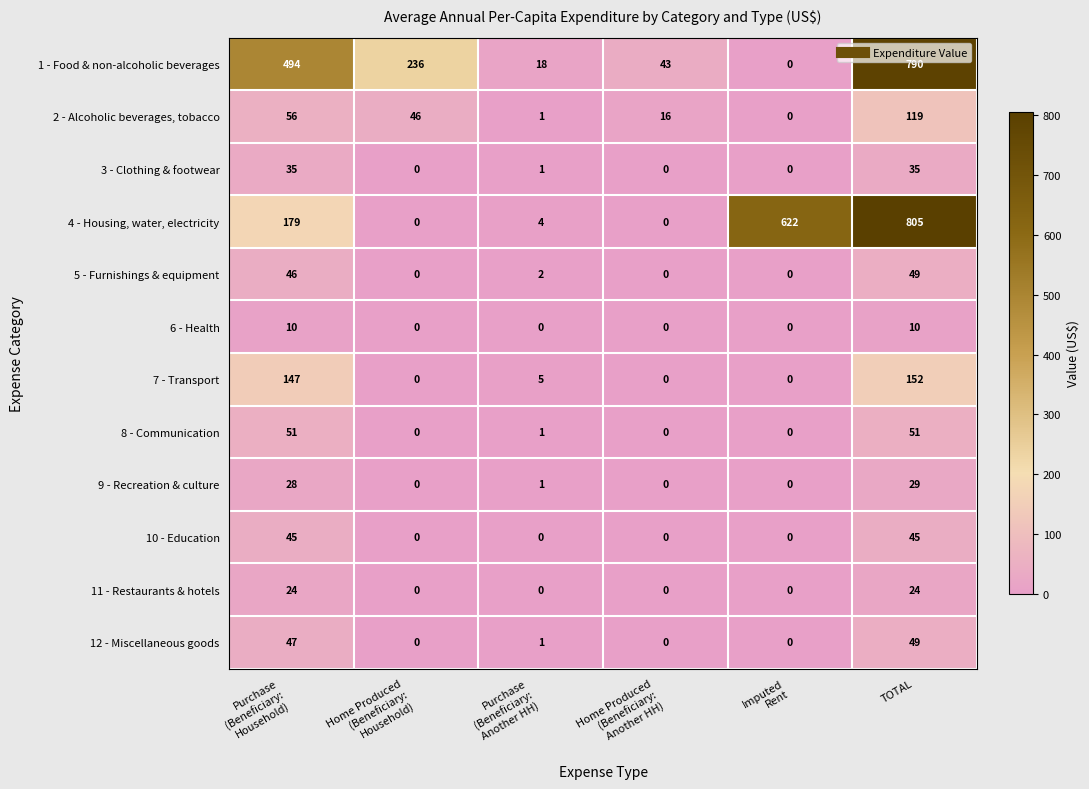

What is the difference between the maximum and minimum values in the 4 - Housing, water, electricity series?

805